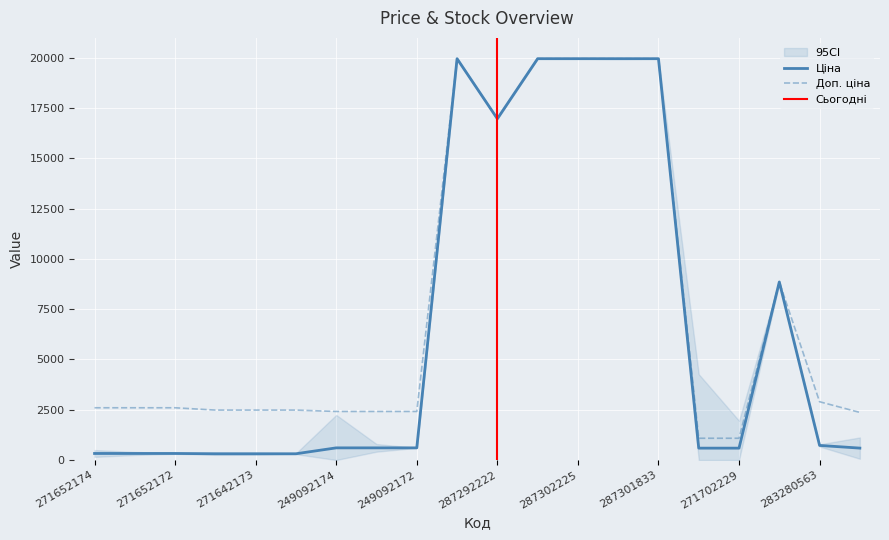

Reading left to right, extract all data points from this chart.

Ціна: 324.8	324.8	324.8	310.3	310.3	310.3	603.7	603.7	603.7	19964.2	16976.3	19964.2	19964.2	19964.2	19964.2	589.9	589.9	8856.7	724.5	591.6
Доп. ціна: 2598.3	2598.3	2598.3	2482.4	2482.4	2482.4	2414.8	2414.8	2414.8	19964.2	16976.3	19964.2	19964.2	19964.2	19964.2	1081.7	1081.7	8856.7	2897.8	2366.5